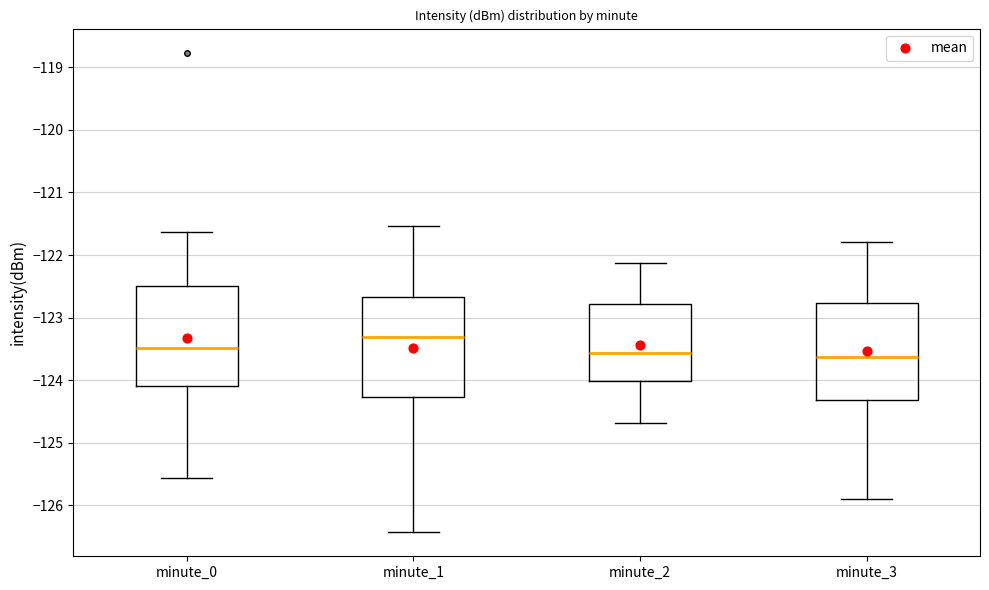

Which box has the highest median line?

minute_1